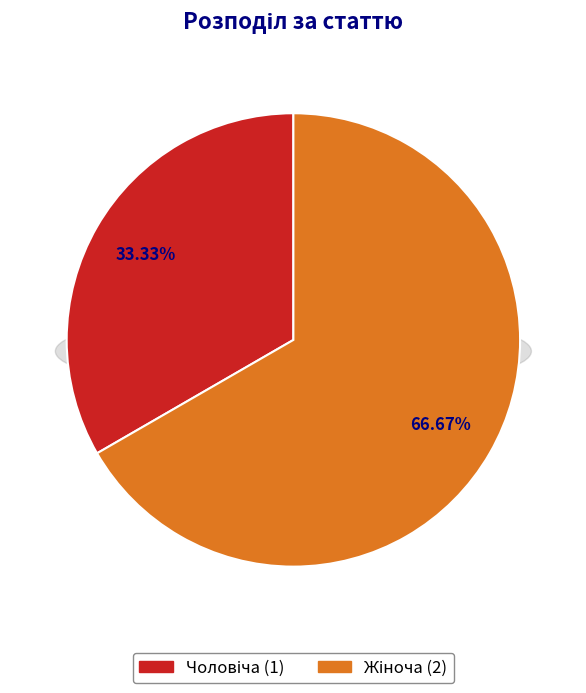

Rank the categories by value from lowest to highest.

Чоловіча, Жіноча